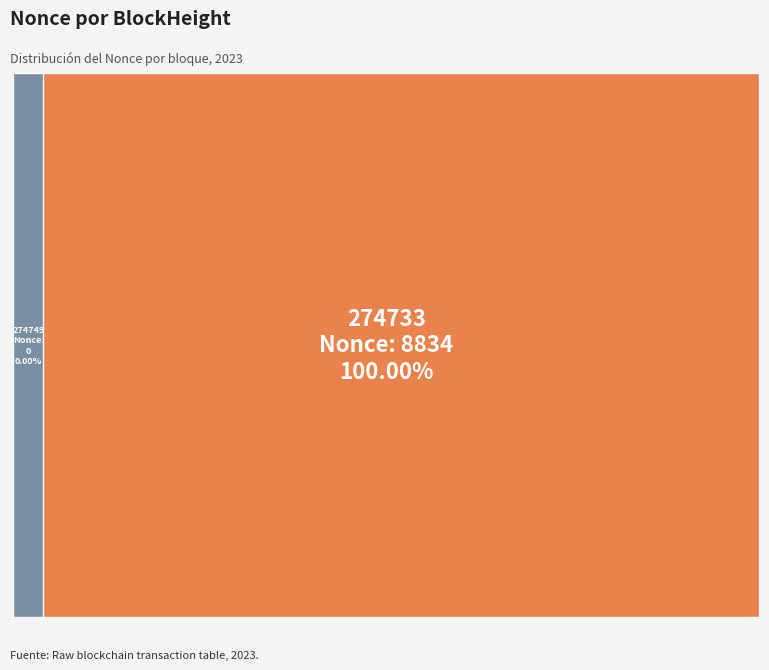

How many segments does this pie chart have?

2